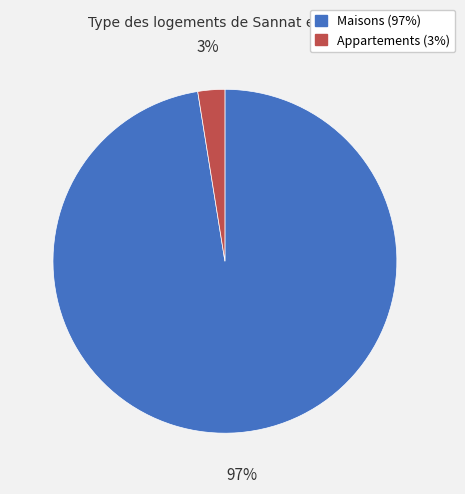

Is there a majority slice in this chart?

Yes